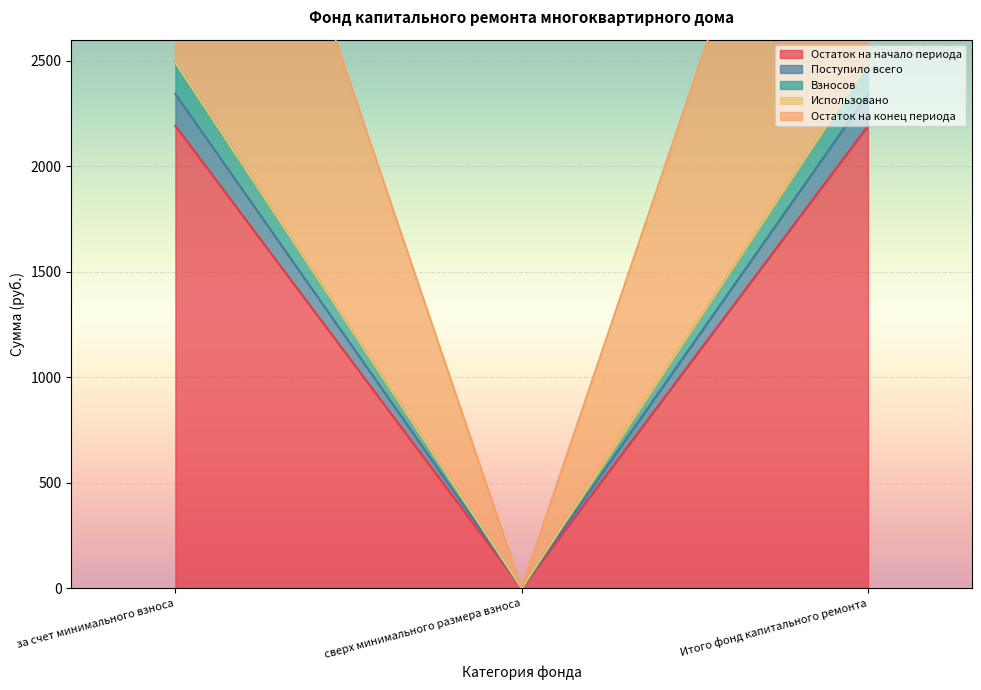

What is the label of the 1st point from the left?

за счет минимального взноса